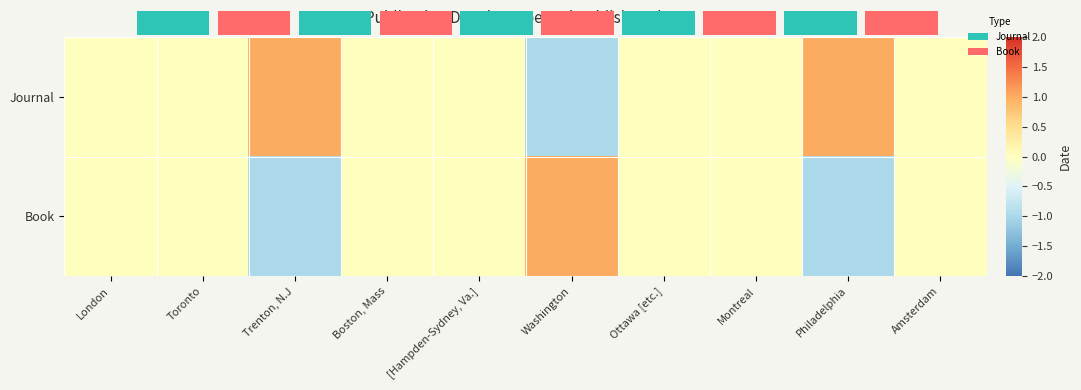

List the series in order of their peak value, lowest first.

Journal, Book